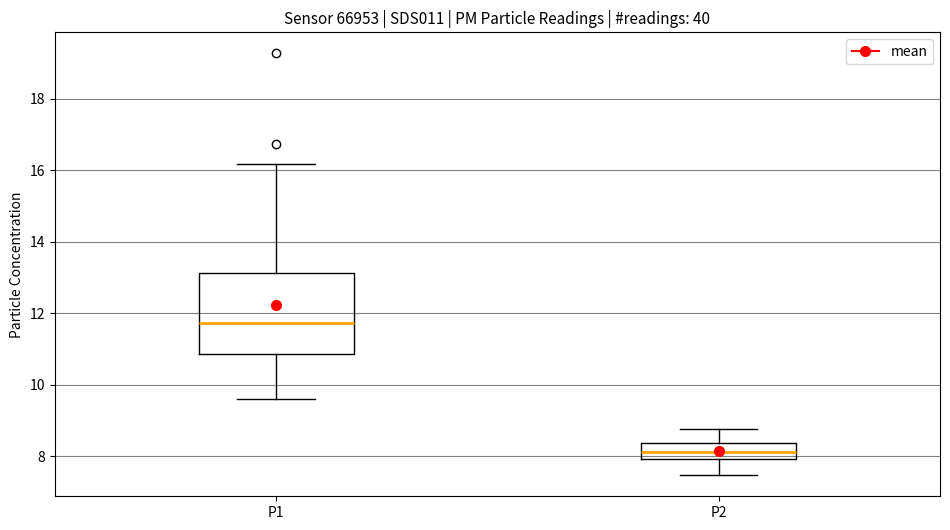

Which box has the lowest median line?

P2